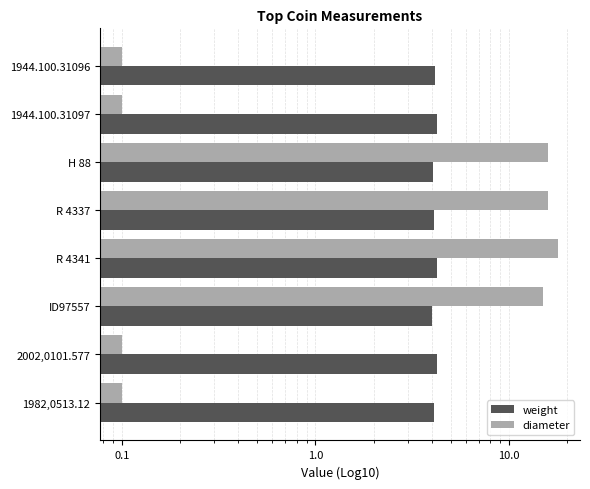

What is the difference between the diameter values at R 4341 and H 88?

2.0